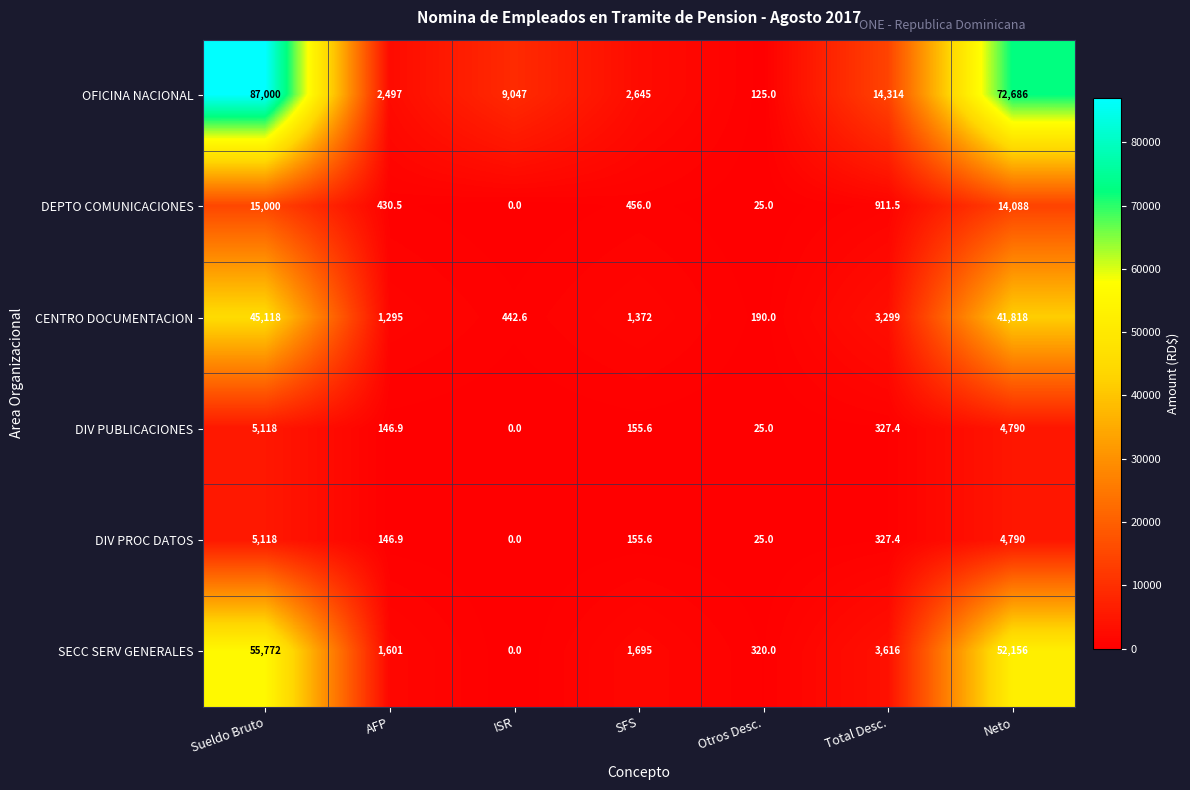

At which label is DEPTO COMUNICACIONES closest to 7500?

Neto